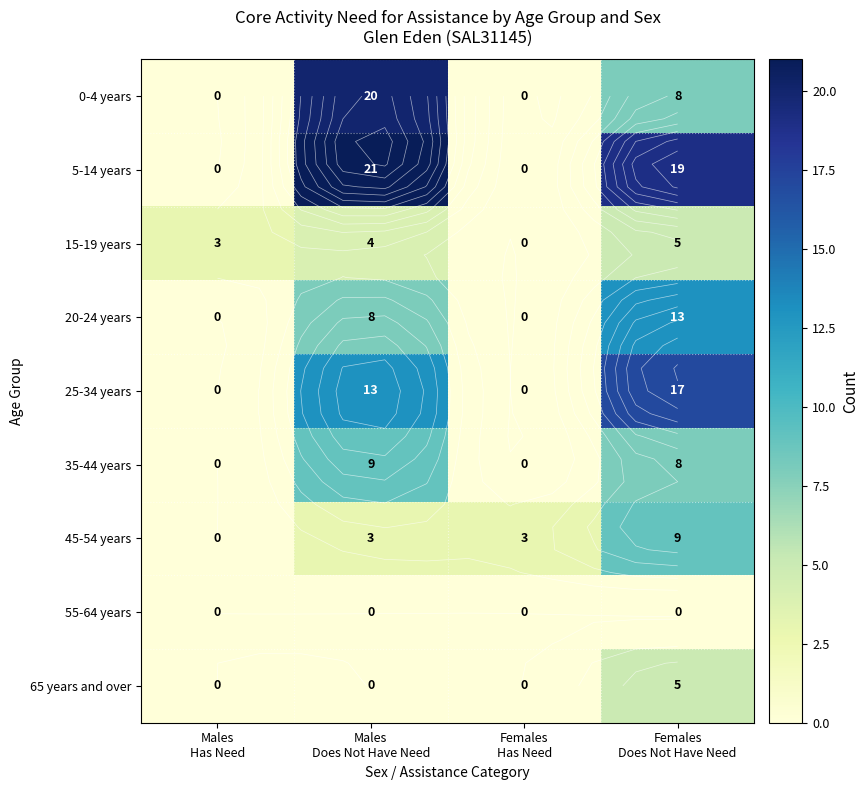

What is the spread (max minus min) of values at Females
Has Need?

3